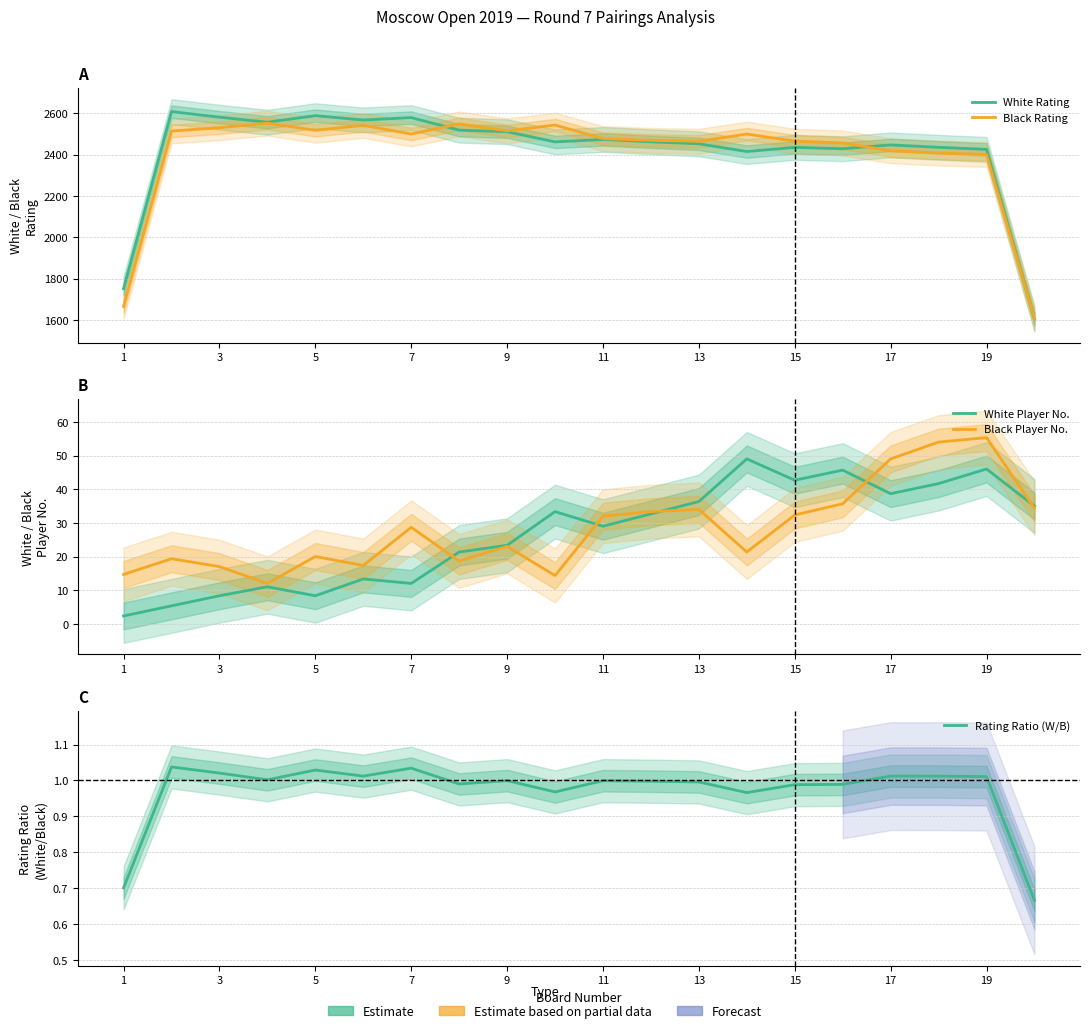

The White Player No. series shows 4.8 at 5. True or false?

False